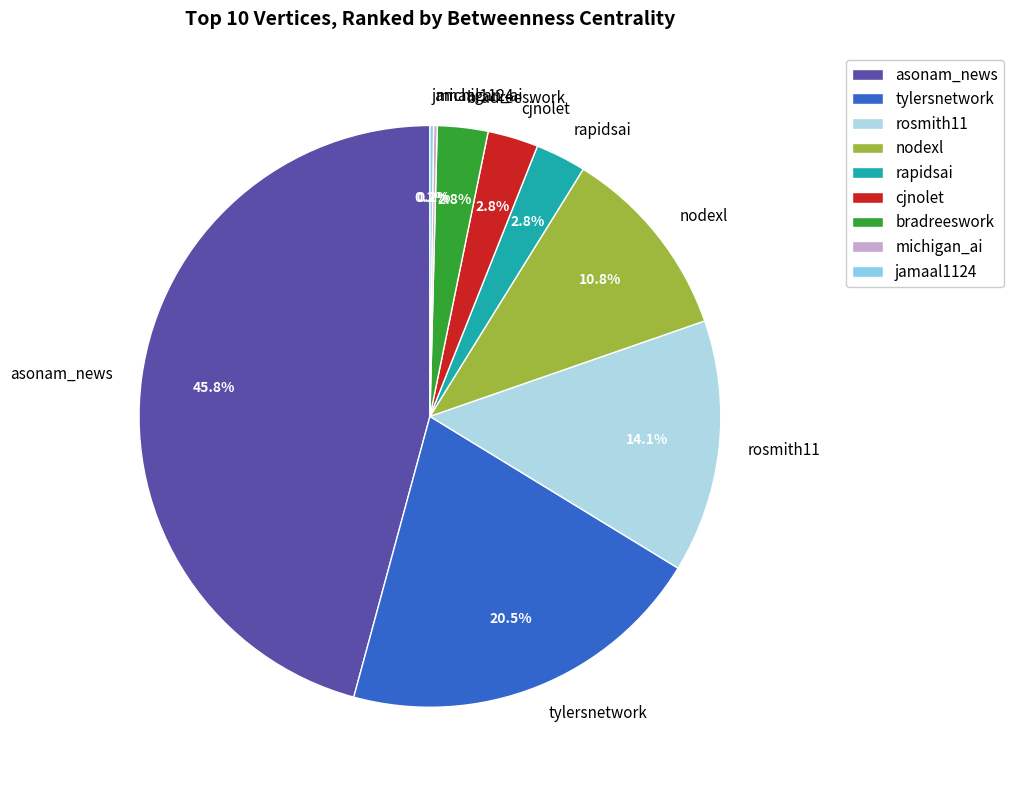

To the nearest percent, what is the average slice percentage?

11%